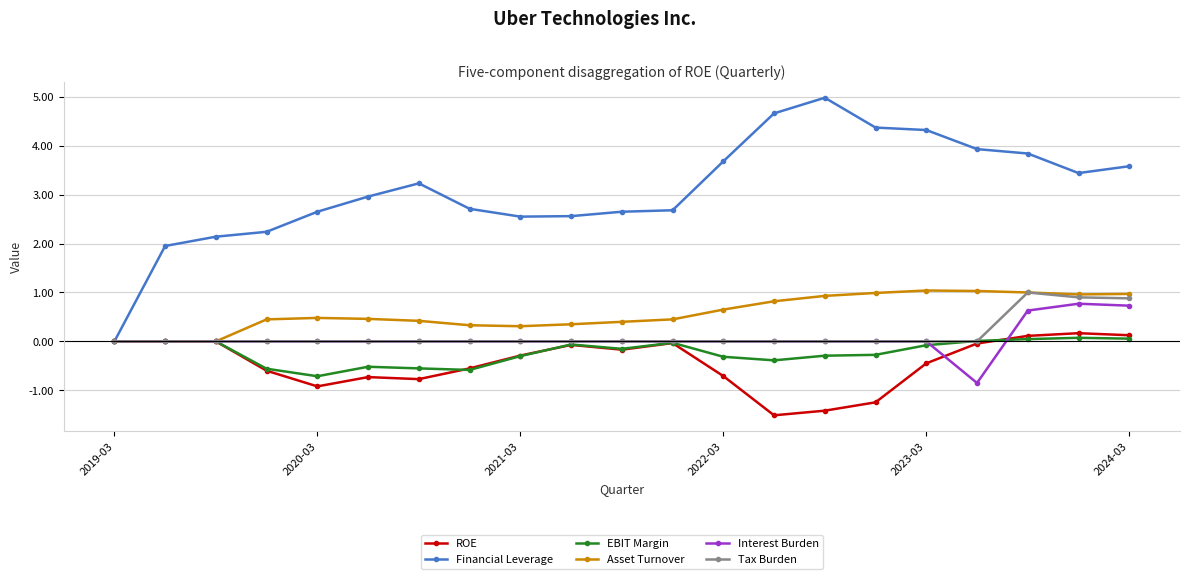

Which series has the largest total across all categories?

Financial Leverage